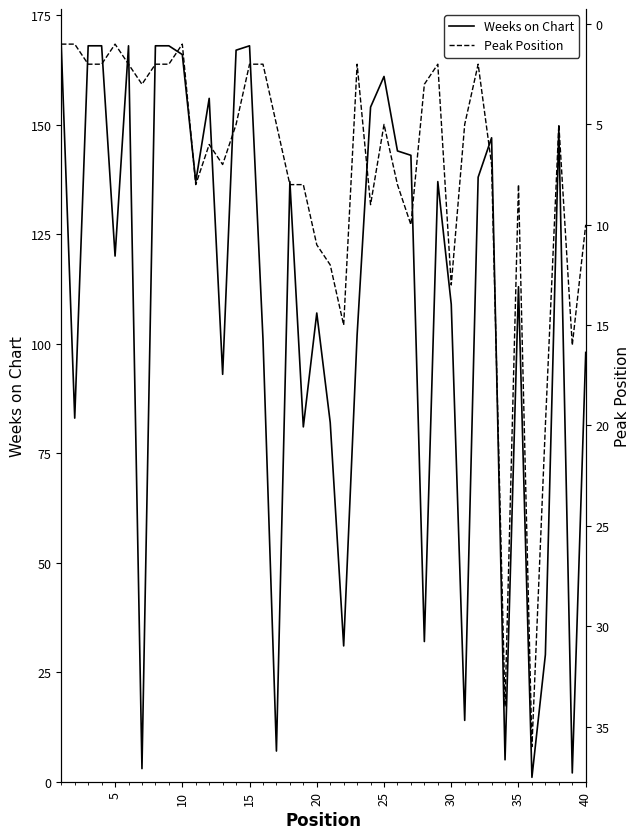

What is the highest value of the Weeks on Chart series?

168